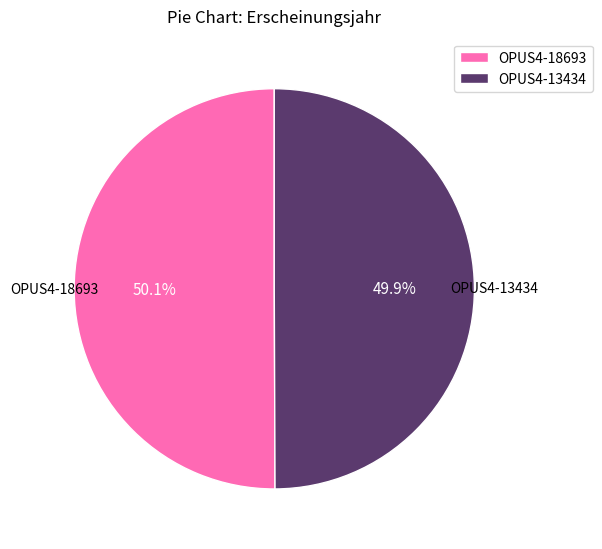

Count the number of slices in the pie.

2